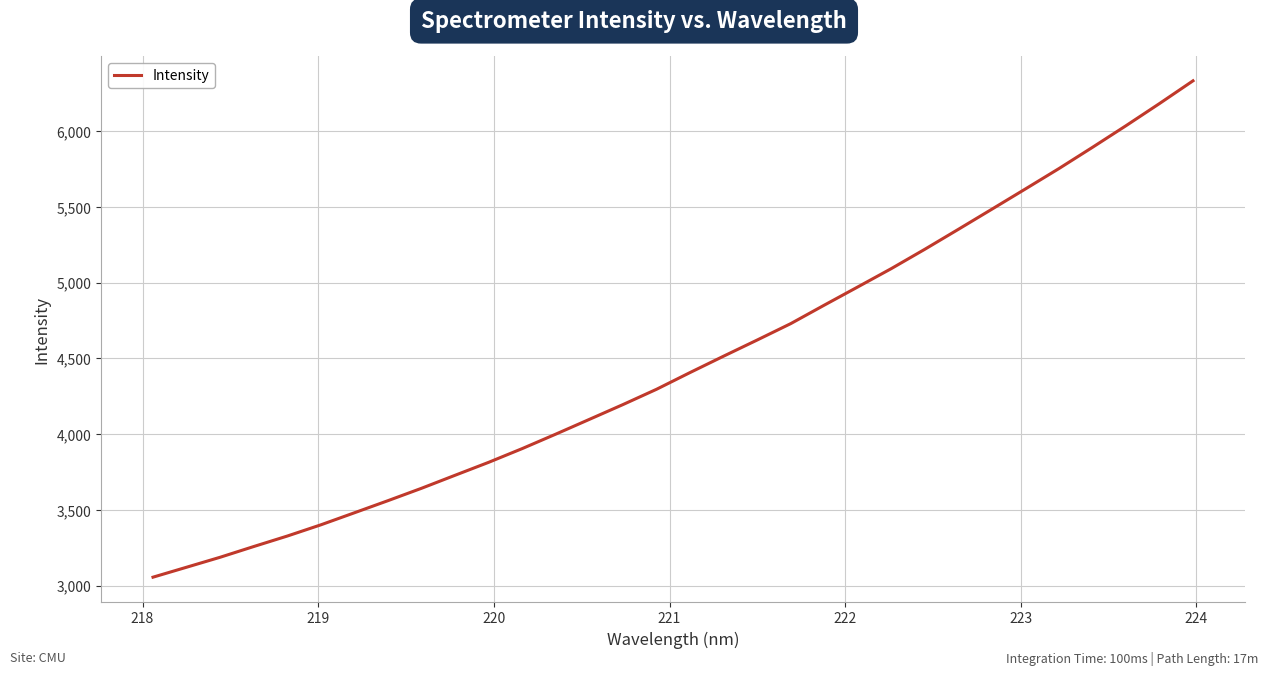

What is the difference between the maximum and minimum values?

3277.0